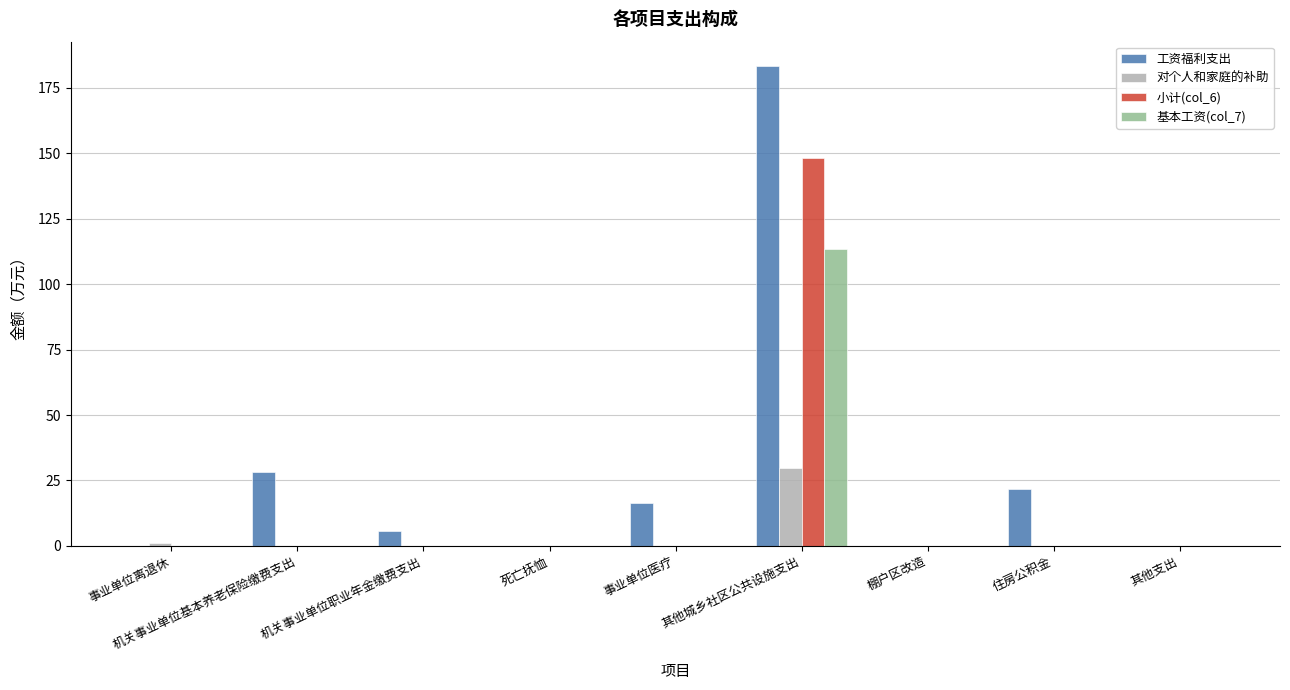

What is the average value of the 工资福利支出 series?

28.4